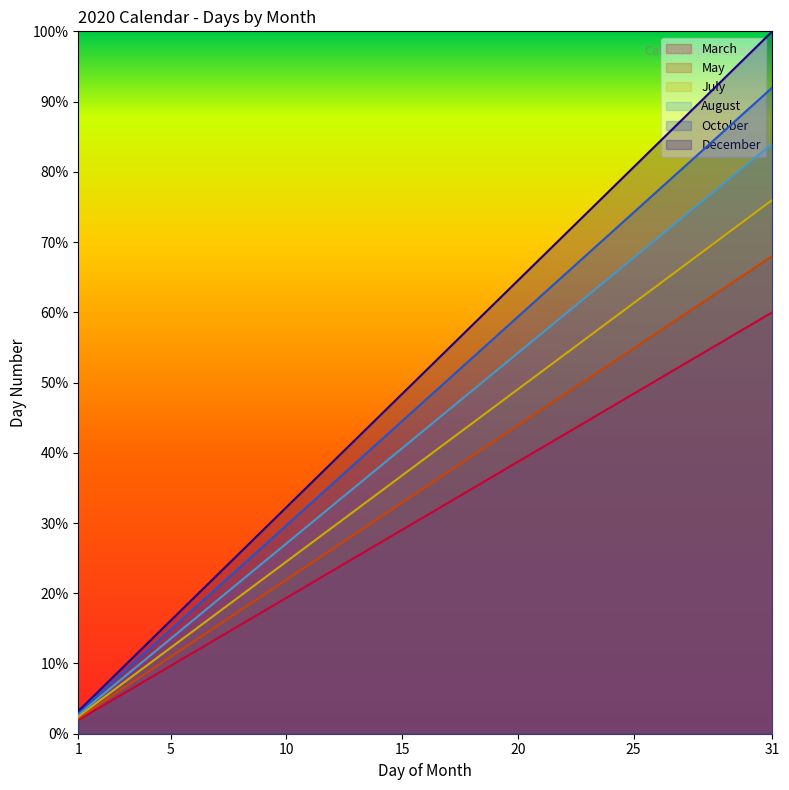

What are all the series names shown in the legend?

March, May, July, August, October, December